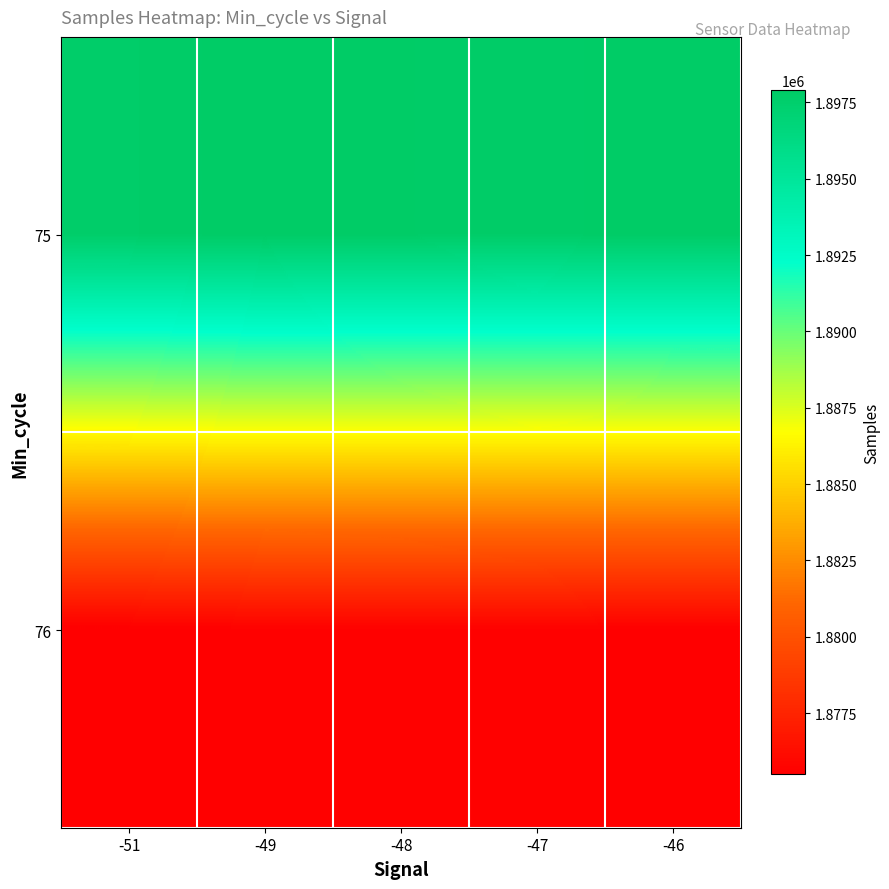

Reading left to right, extract all data points from this chart.

75: -51=1897712	-49=1897902	-48=1897819	-47=1897776	-46=1897885
76: -51=1875491	-49=1875608	-48=1875629	-47=1875620	-46=1875533